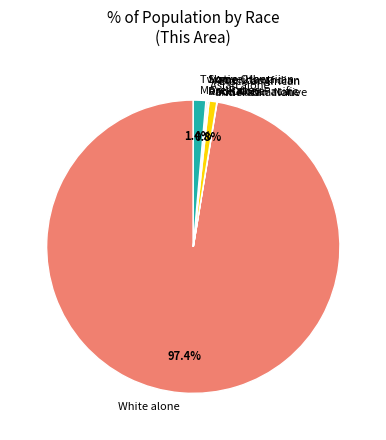

Between Two or More Races and American Indian and Alaska Native, which is larger?

Two or More Races